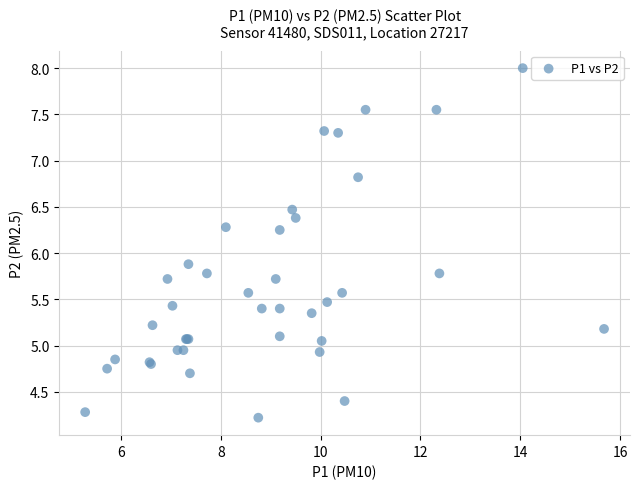

What Y value in the scatter plot is closest to 6?

5.9